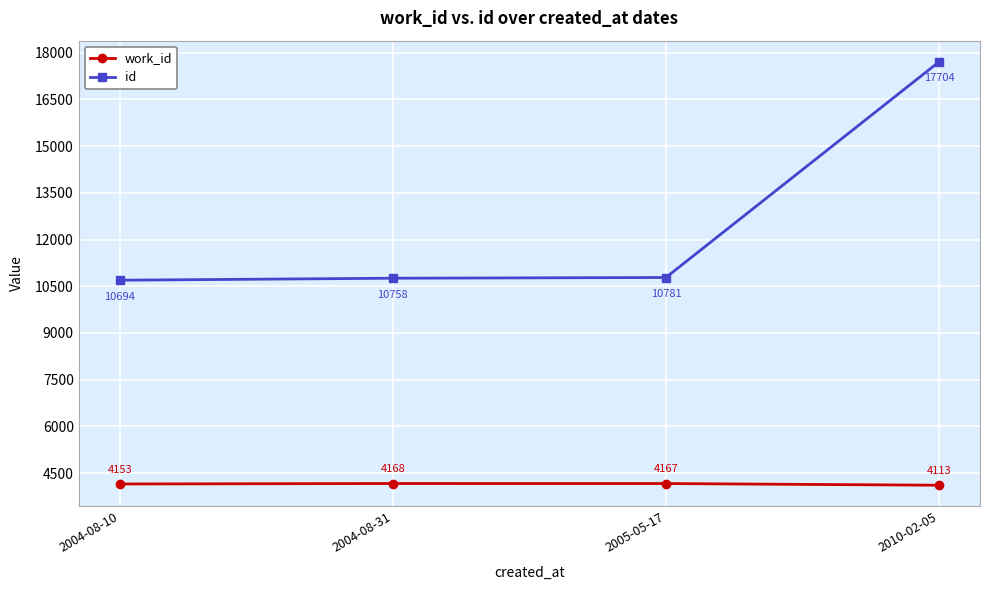

Which series has the widest spread of values?

id